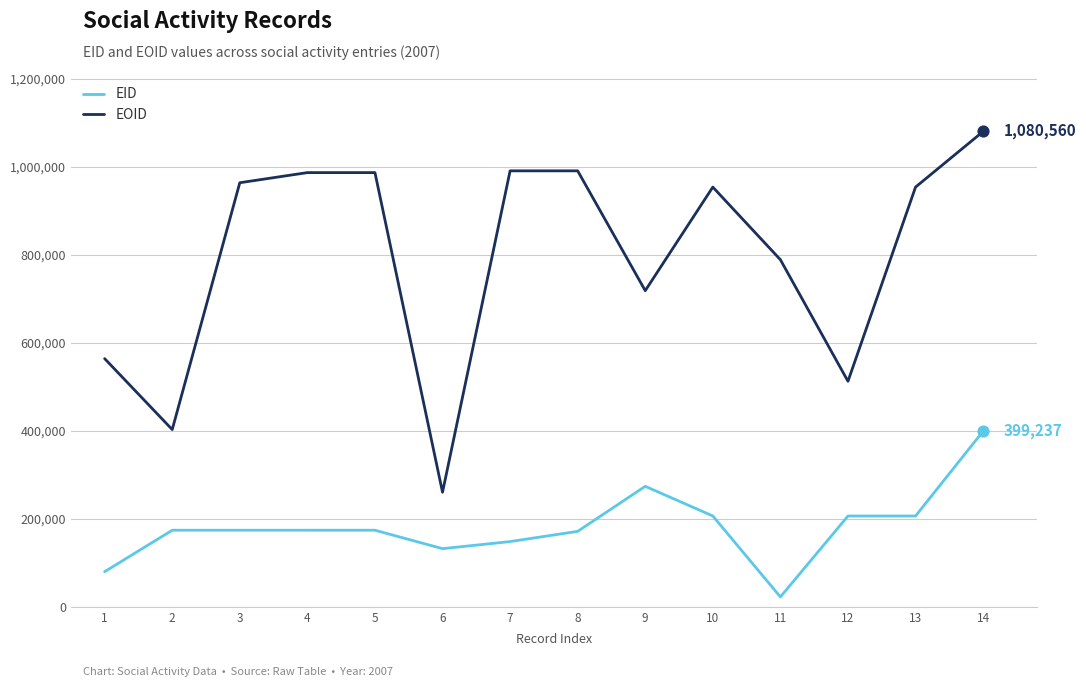

Is the value of EOID at 11 greater than the value of EID at 12?

Yes